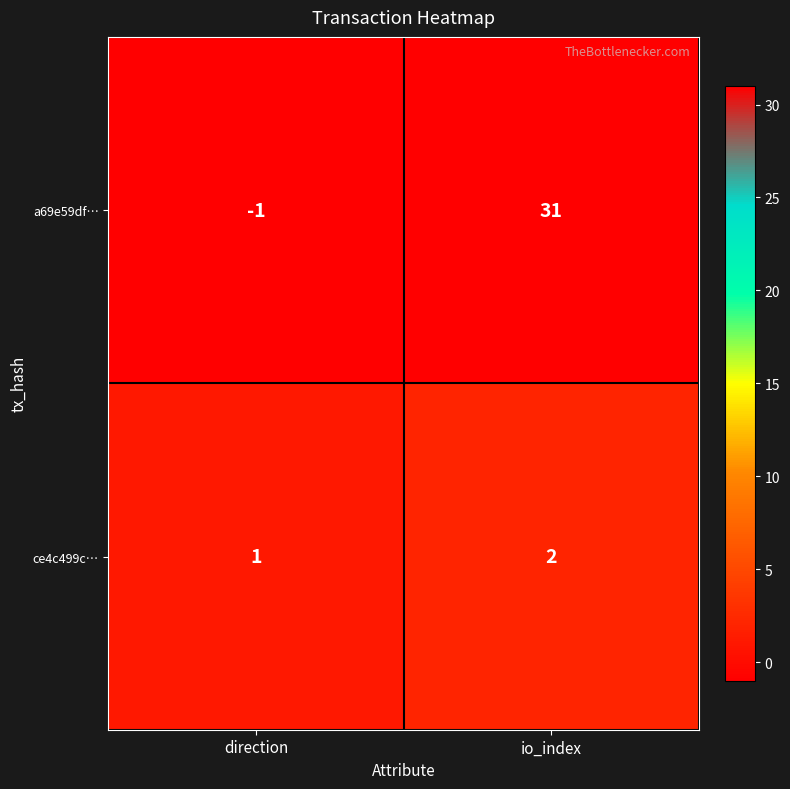

Rank the series at direction from lowest to highest value.

a69e59df…, ce4c499c…